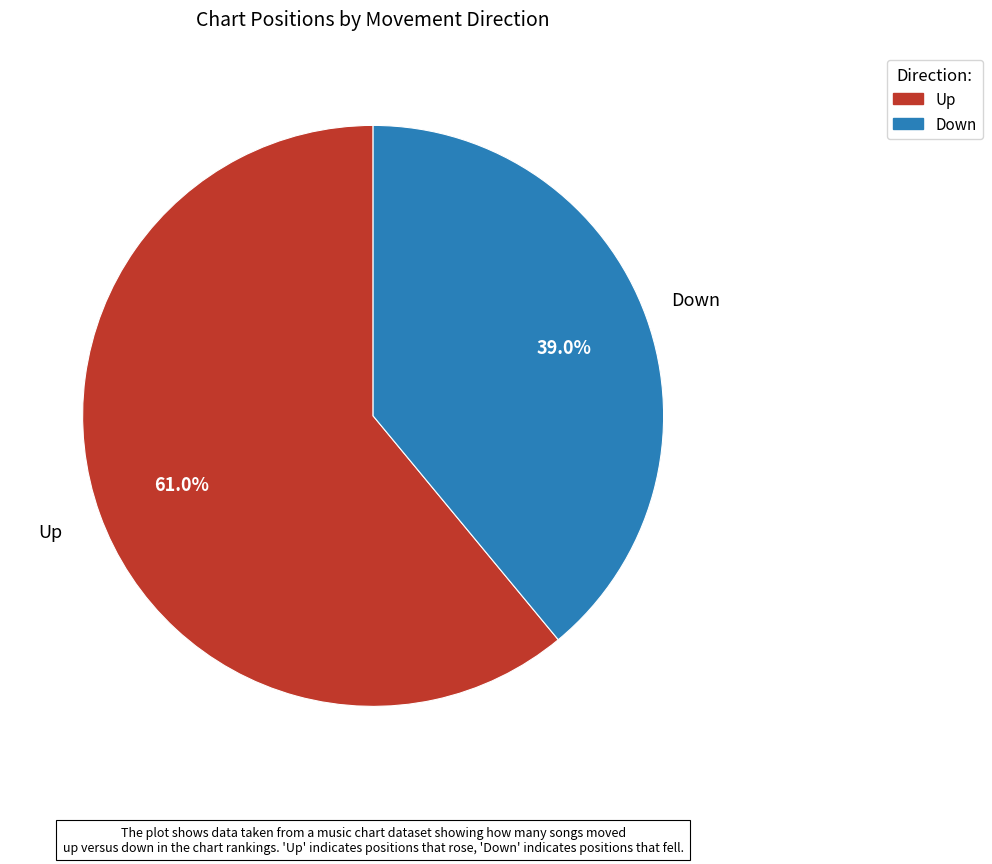

Which slice represents more than half of the pie?

Up